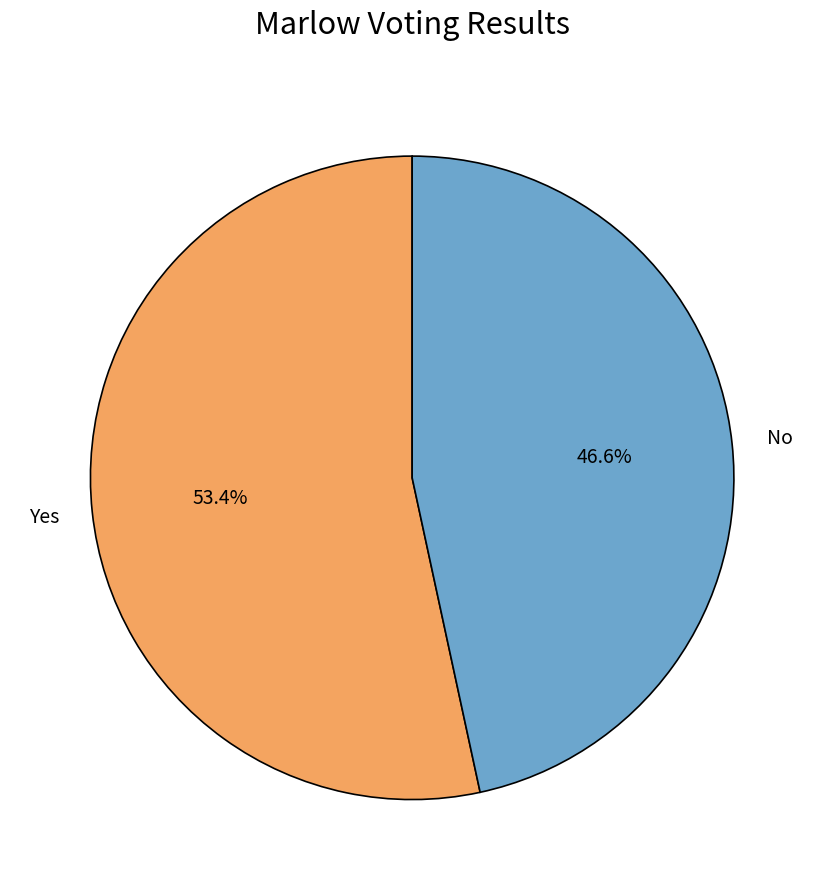

Count the number of slices in the pie.

2